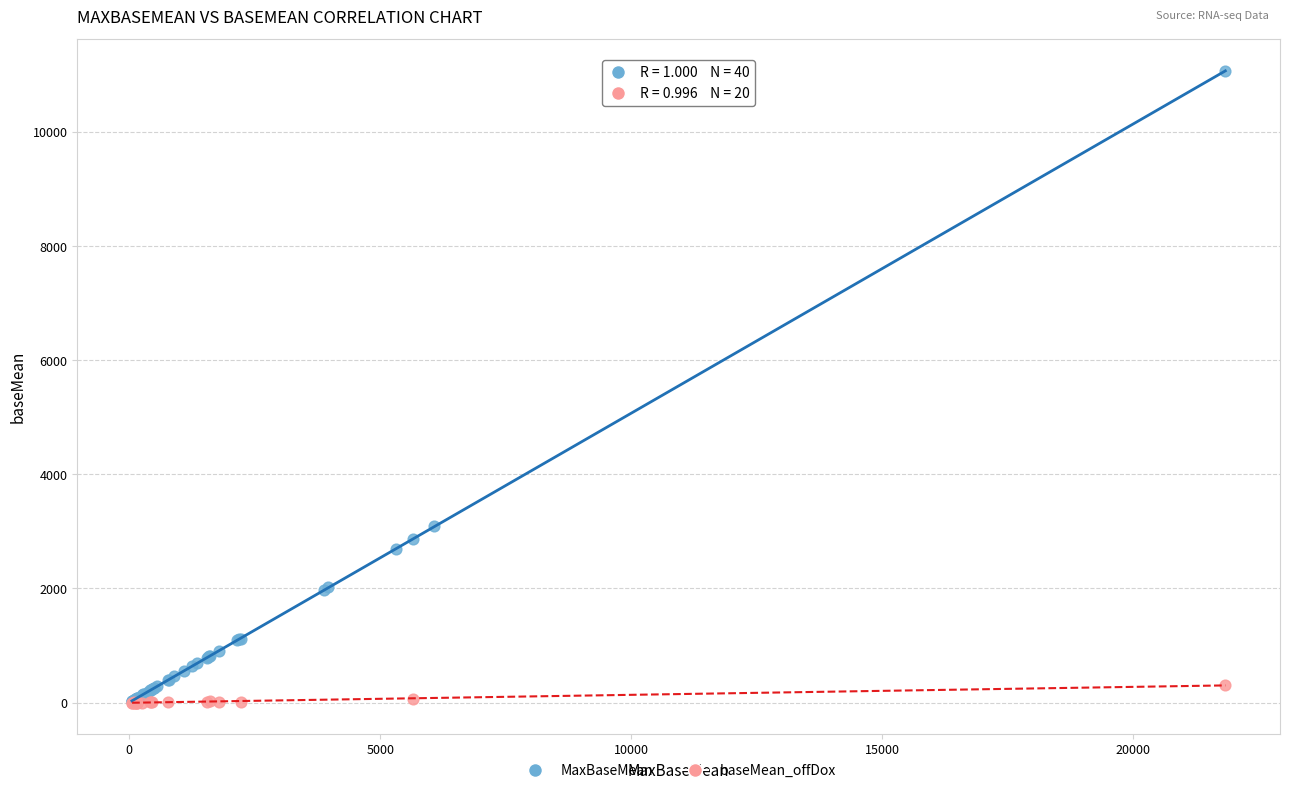

Which series has the largest Y range (max minus min)?

MaxBaseMean